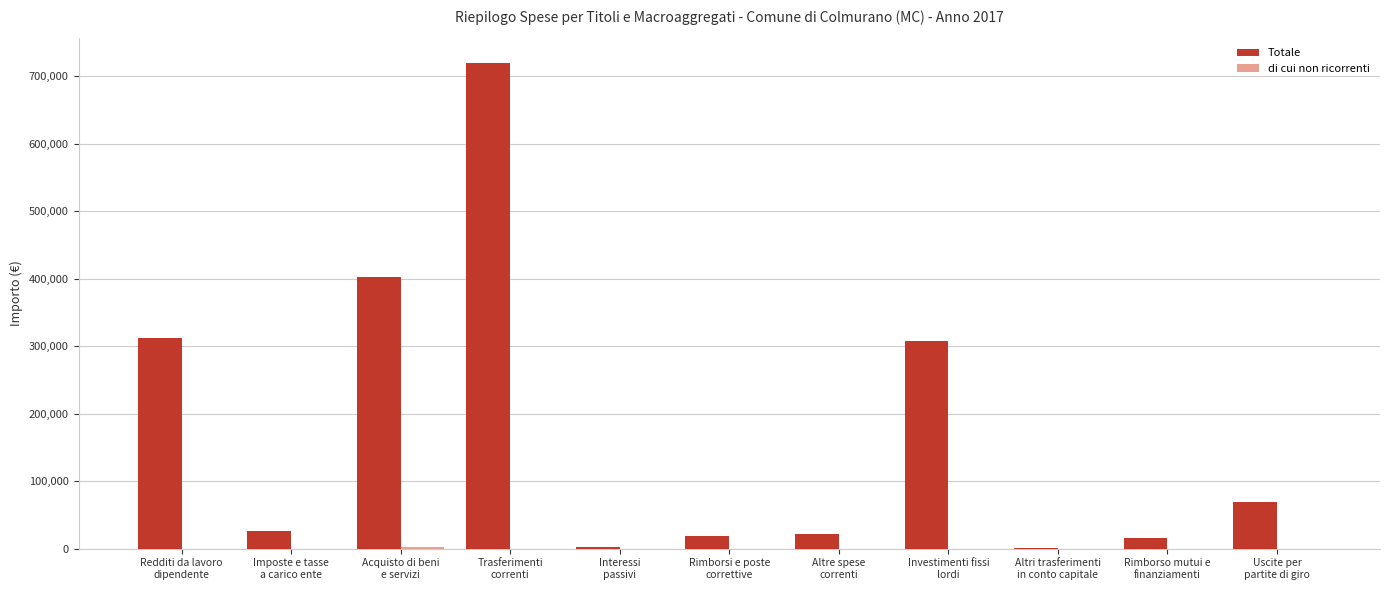

How many distinct data groups are displayed?

2